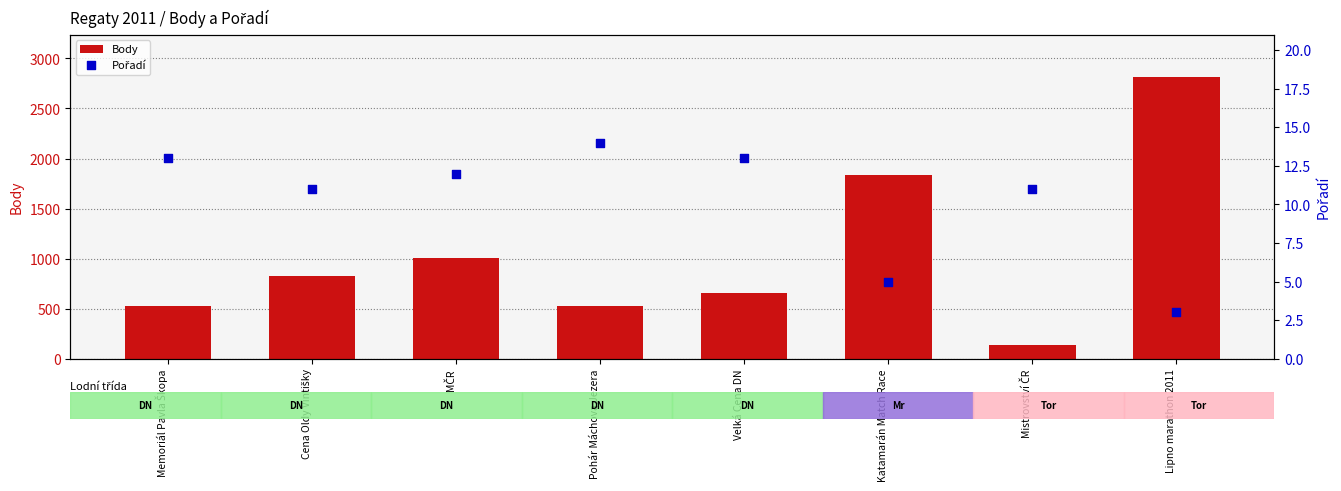

Which series has the widest spread of Y values?

Body